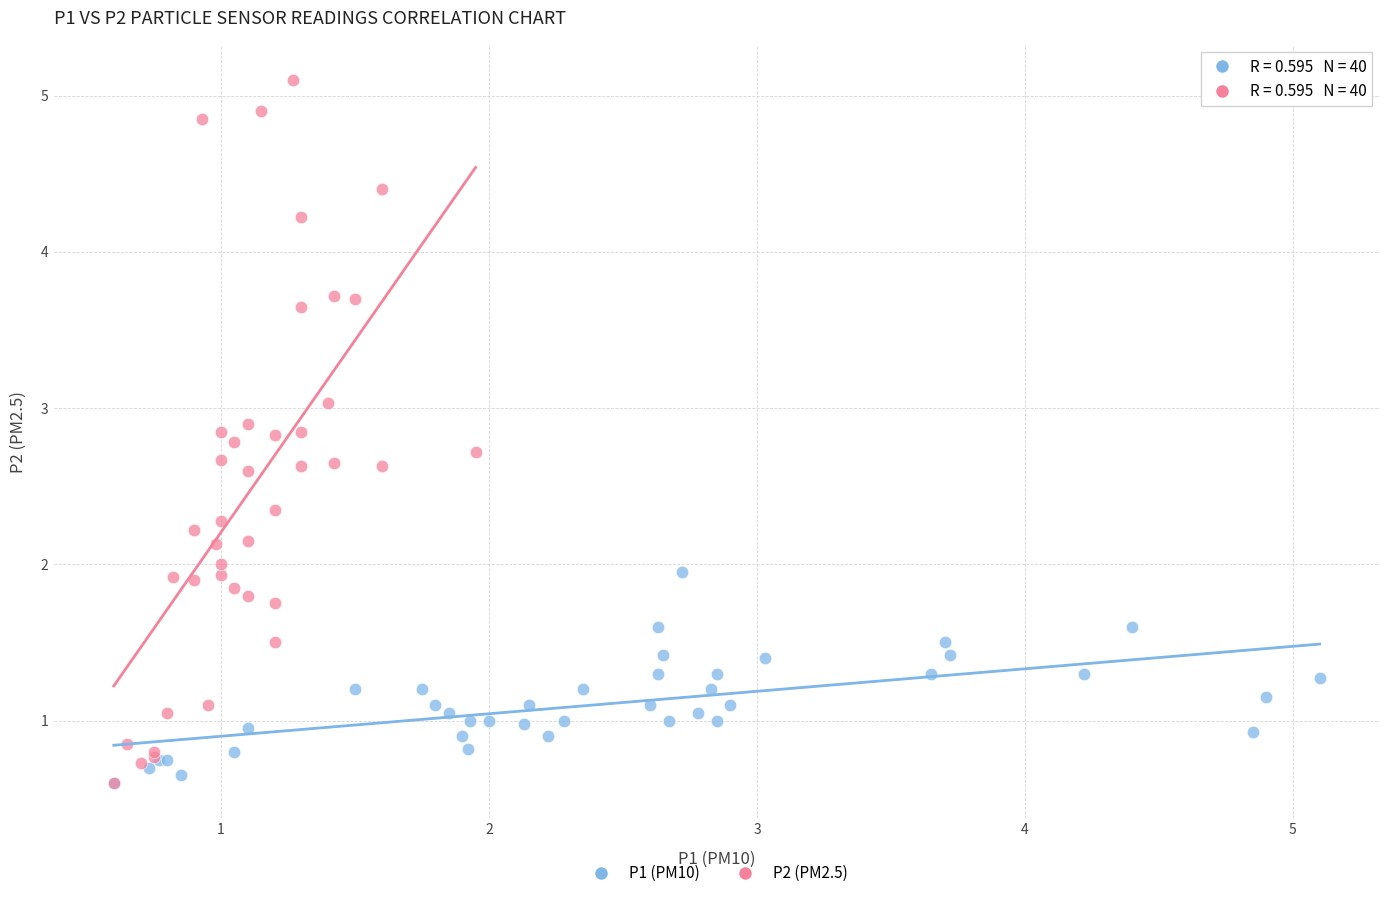

Which series contains the highest Y value?

P2 (PM2.5)